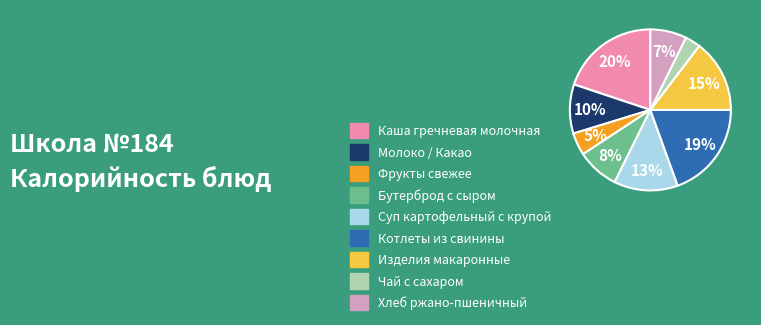

The Каша гречневая молочная slice represents 20% of the pie. True or false?

True